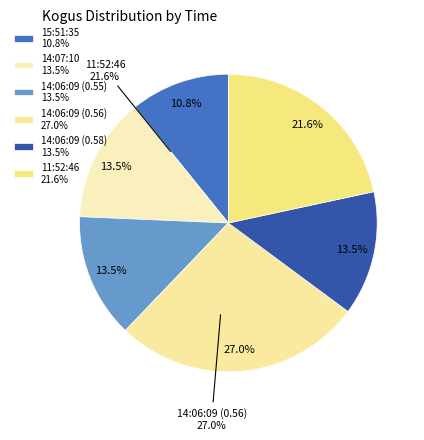

Count the number of slices in the pie.

6